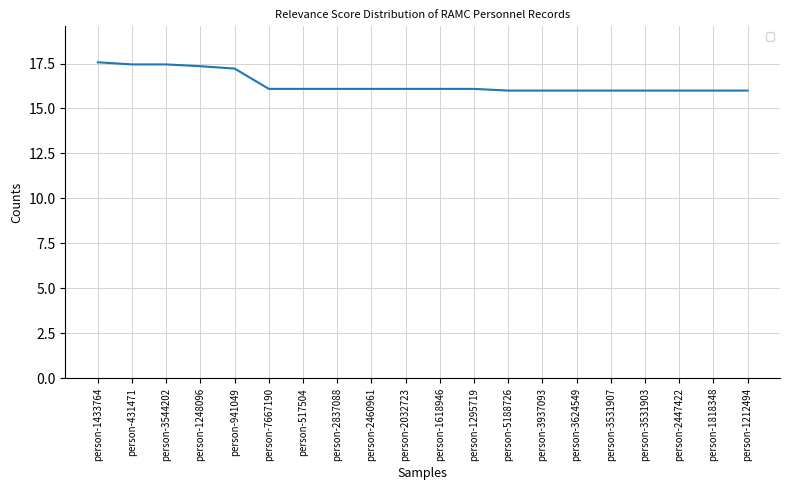

The chart shows a value of 17.5 at person-3544202. True or false?

True